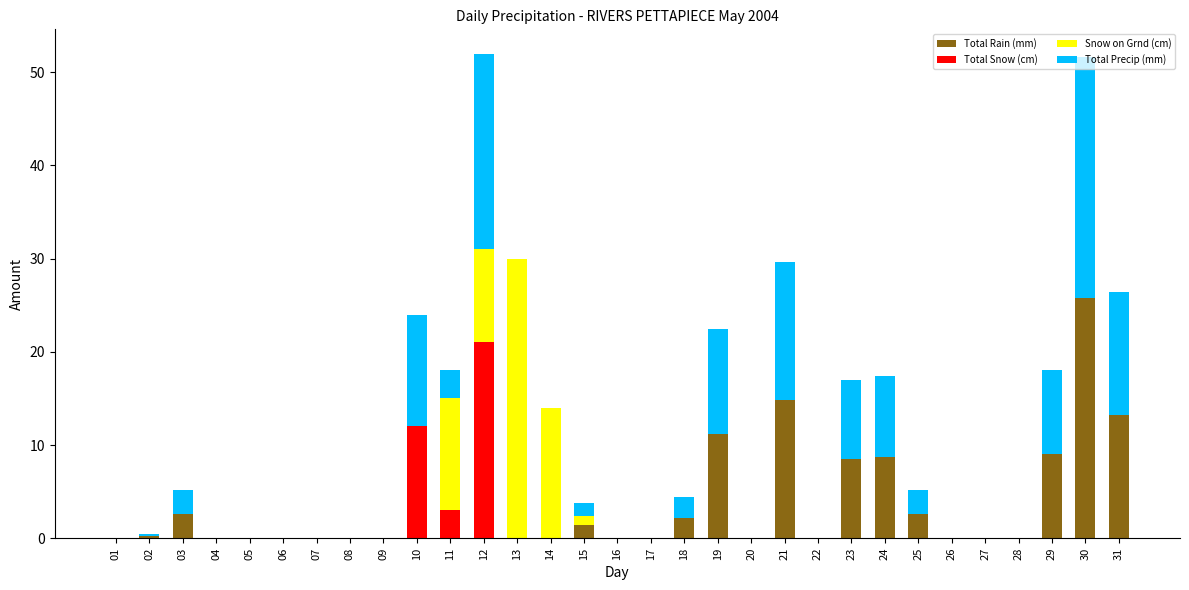

Are the bars grouped side by side (vs. stacked)?

No